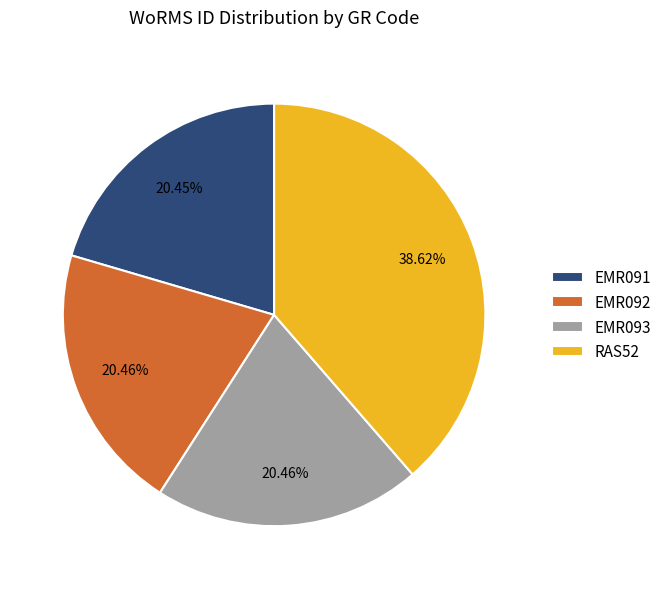

Between RAS52 and EMR093, which is larger?

RAS52